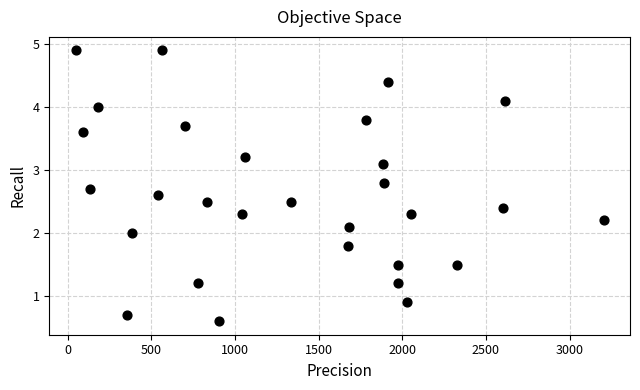

What is the range of X values (max minus min)?

3155.5